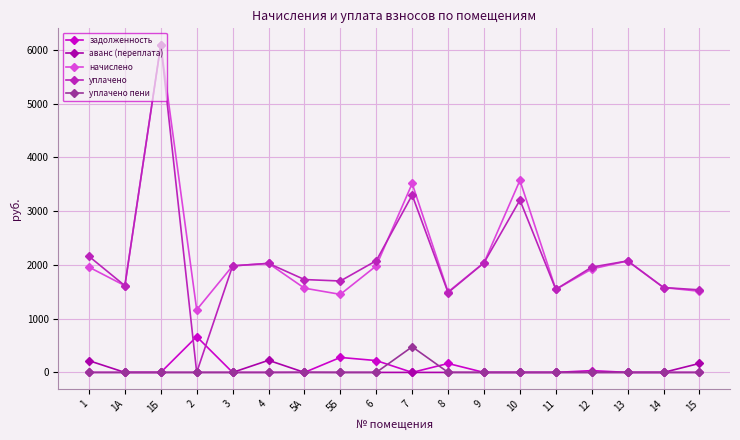

What is the difference between the maximum and minimum values in the аванс (переплата) series?

225.3